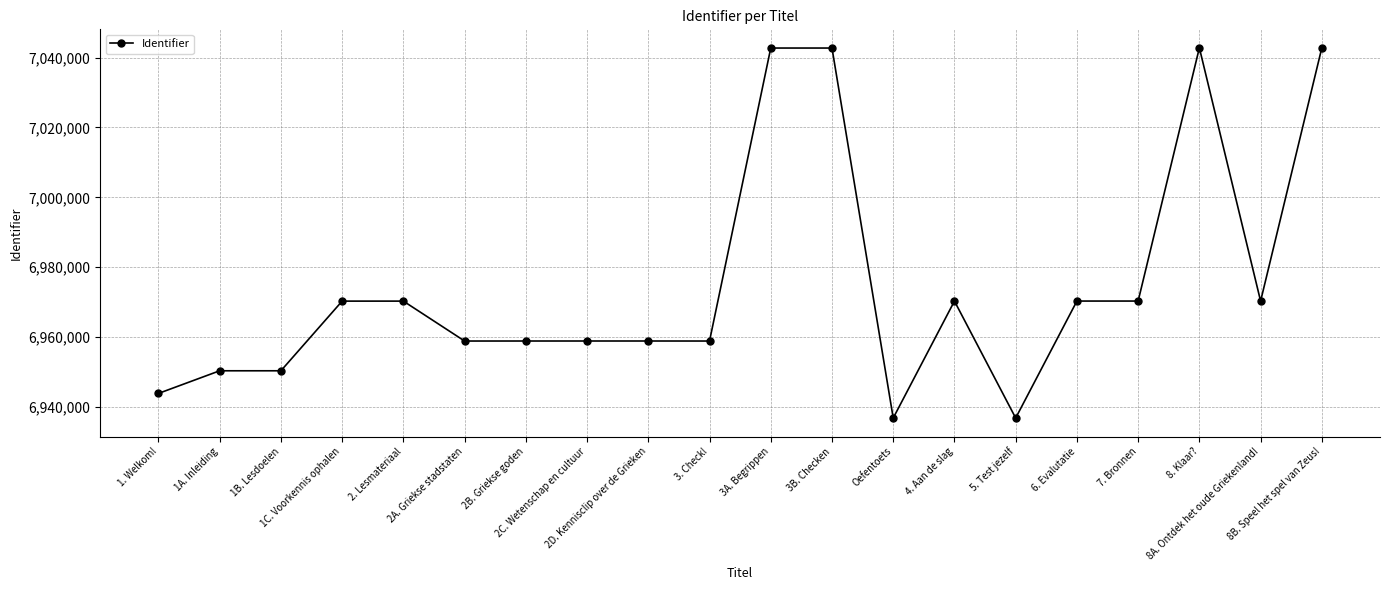

What is the difference between the maximum and minimum values?

105896